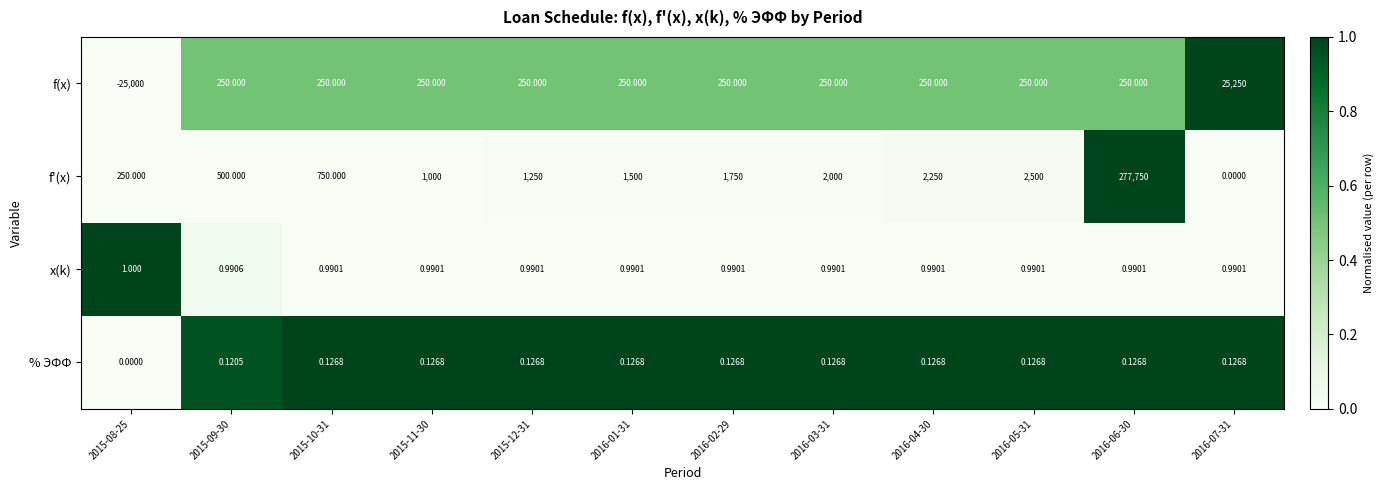

Is the value of f(x) at 2016-02-29 greater than the value of % ЭФФ at 2016-06-30?

Yes